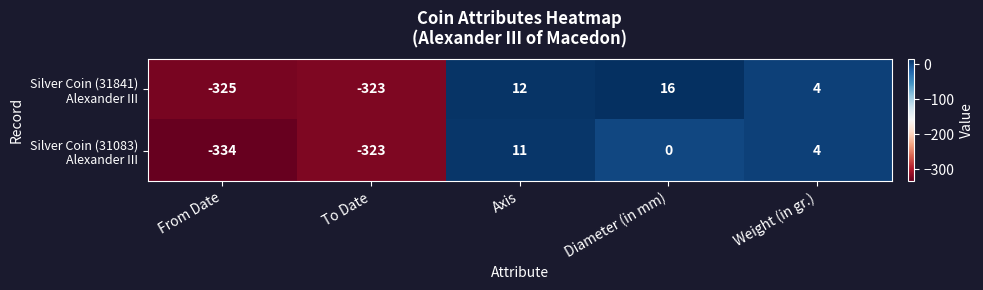

What is the total value across all series at Axis?

23